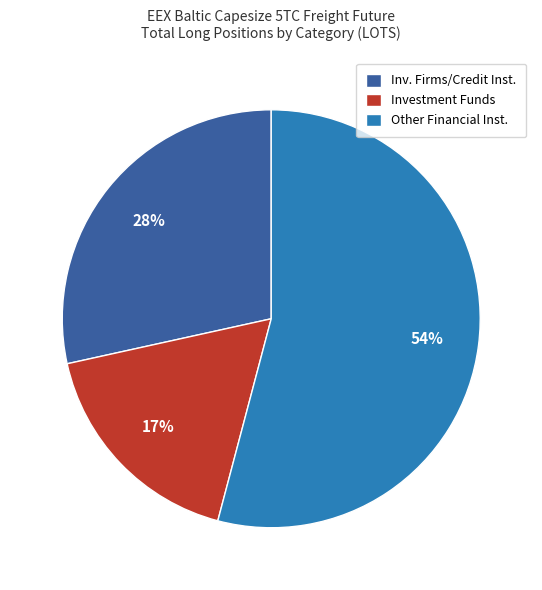

Approximately how many times larger is the value at Inv. Firms/Credit Inst. compared to Investment Funds?

1.6